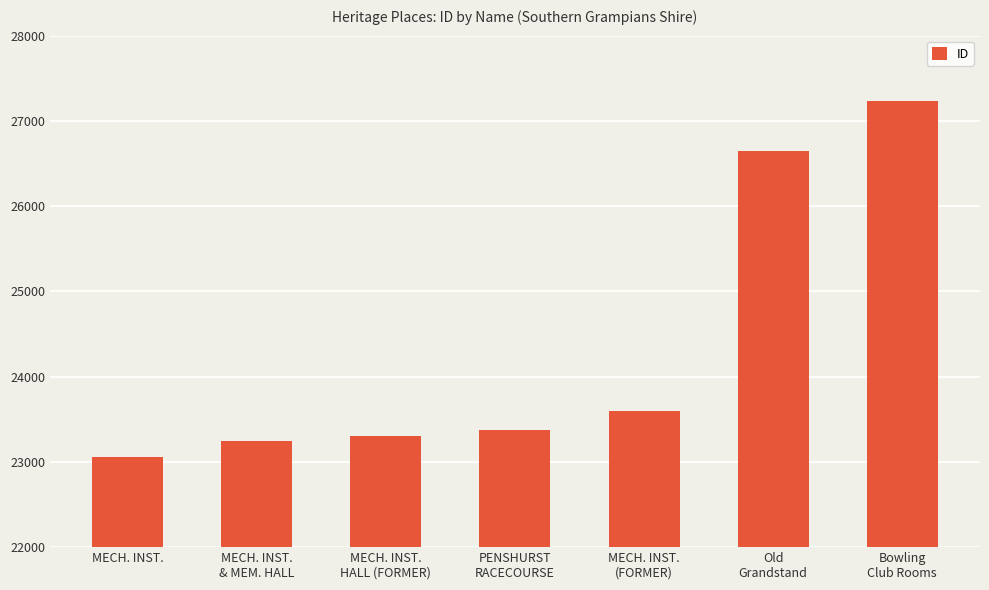

How many data points does each series have?

7